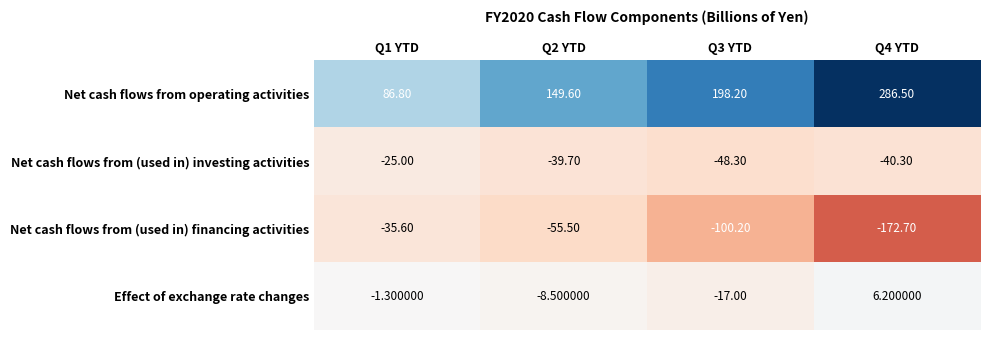

Which series has the largest total across all categories?

Net cash flows from operating activities